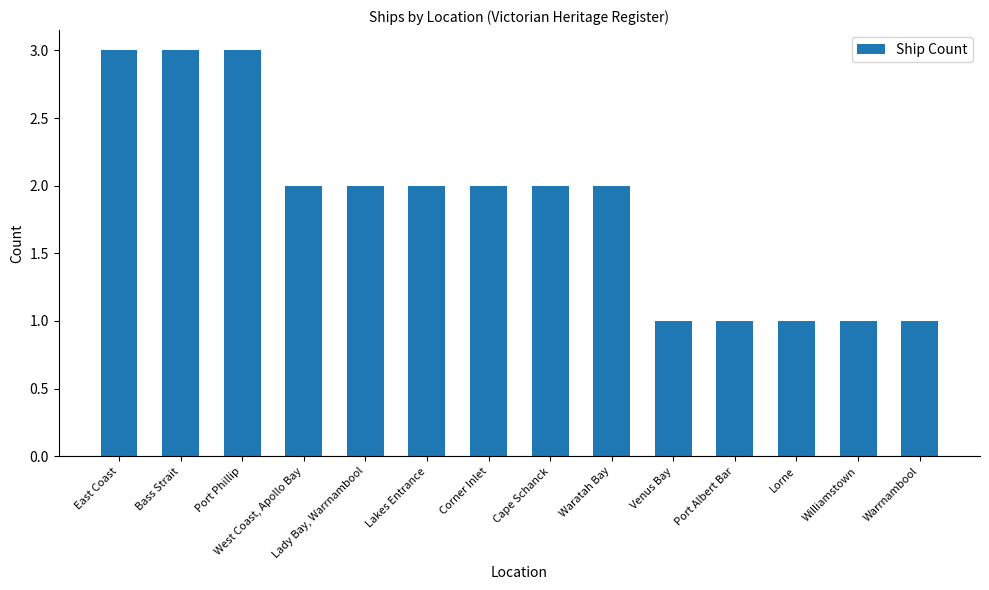

What is the greatest value displayed?

3